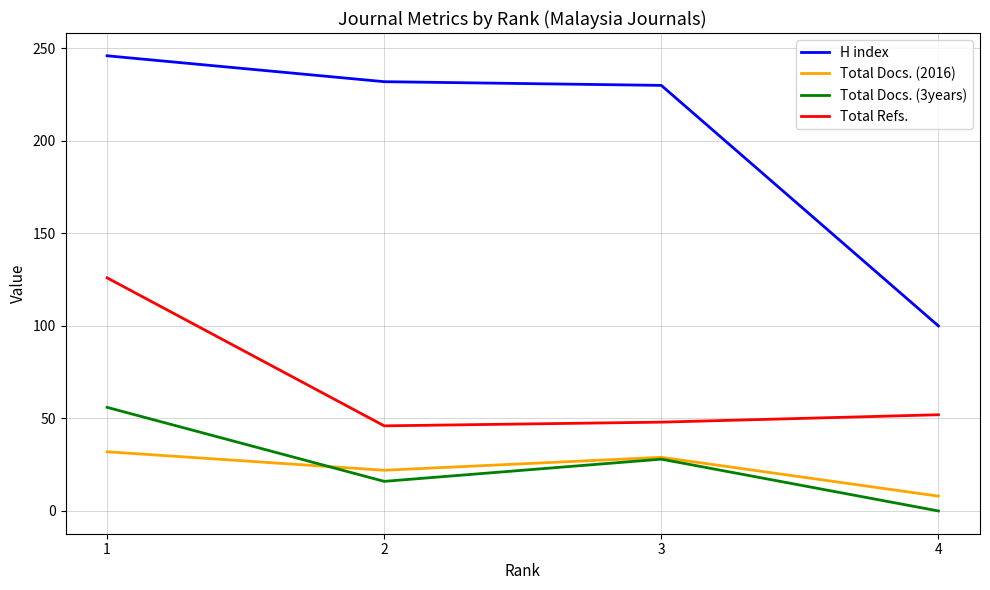

True or false: Total Refs. and H index intersect in this chart.

False